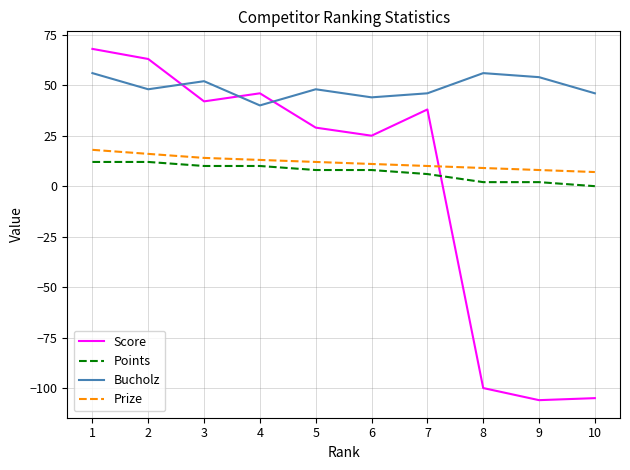

Does the chart display data point markers on the line(s)?

No